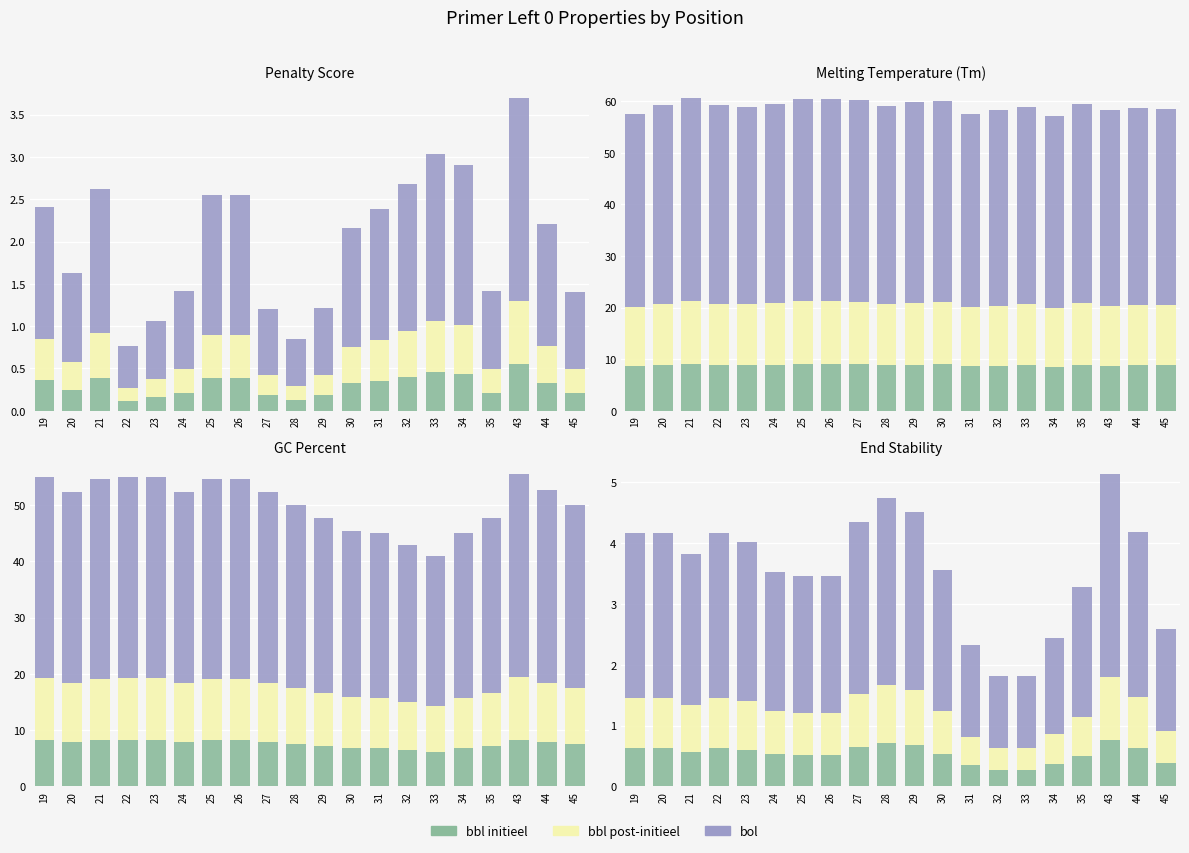

Which label corresponds to the smallest value in the chart?

32